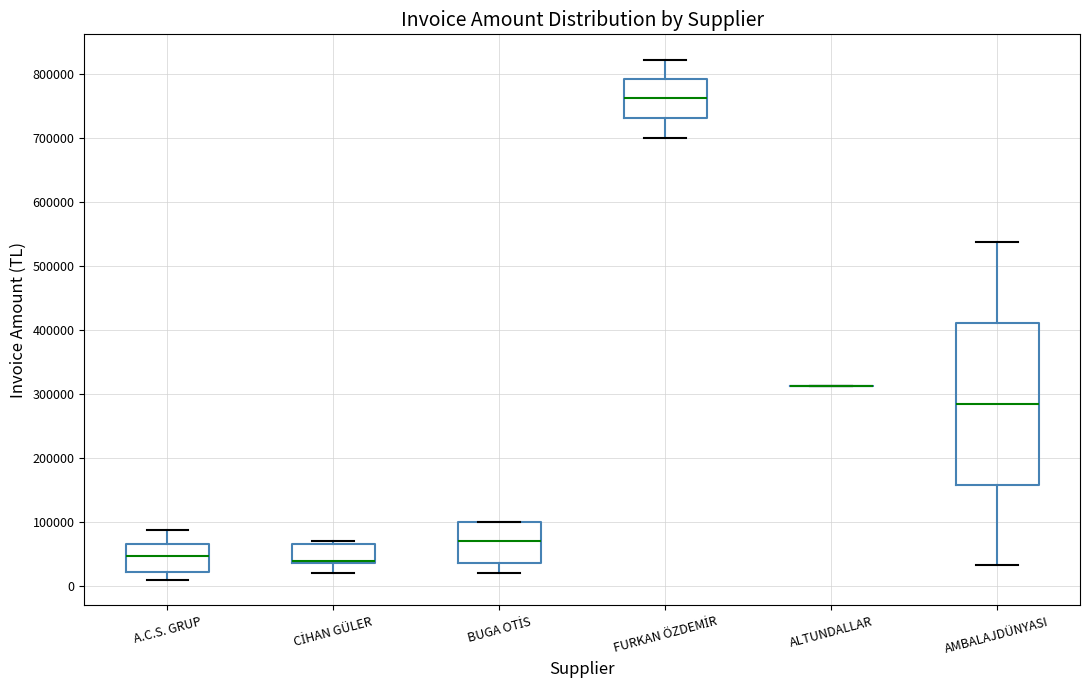

Comparing the boxes themselves (not the whiskers), which one is the tallest?

AMBALAJDÜNYASI